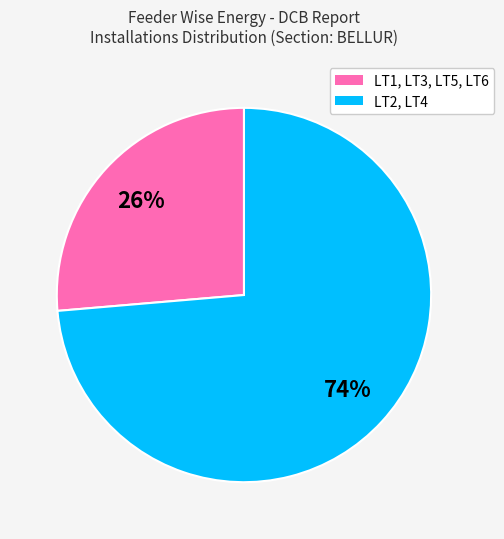

How many segments does this pie chart have?

2